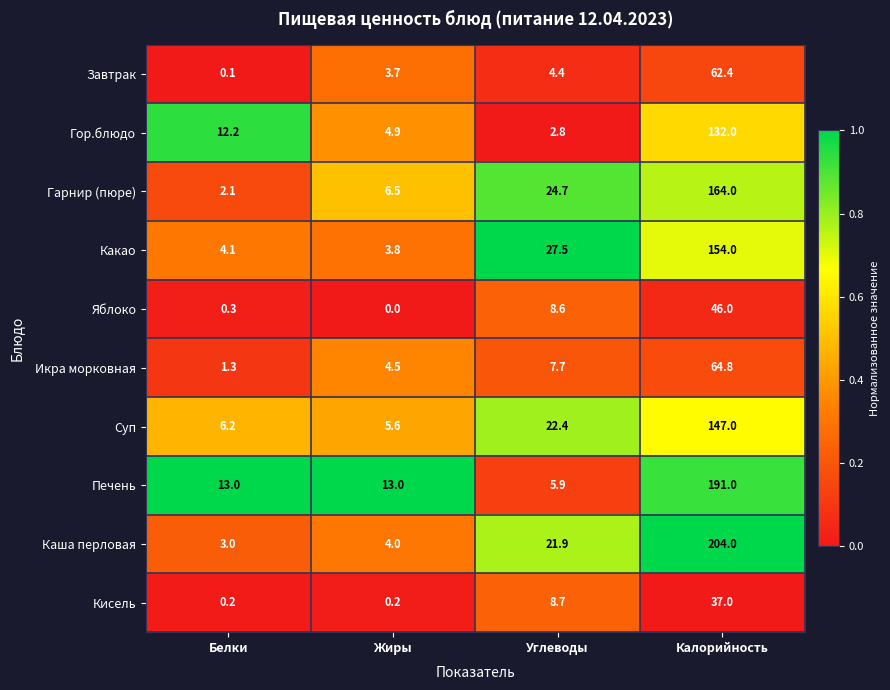

Is the value of Суп at Углеводы greater than the value of Кисель at Калорийность?

No